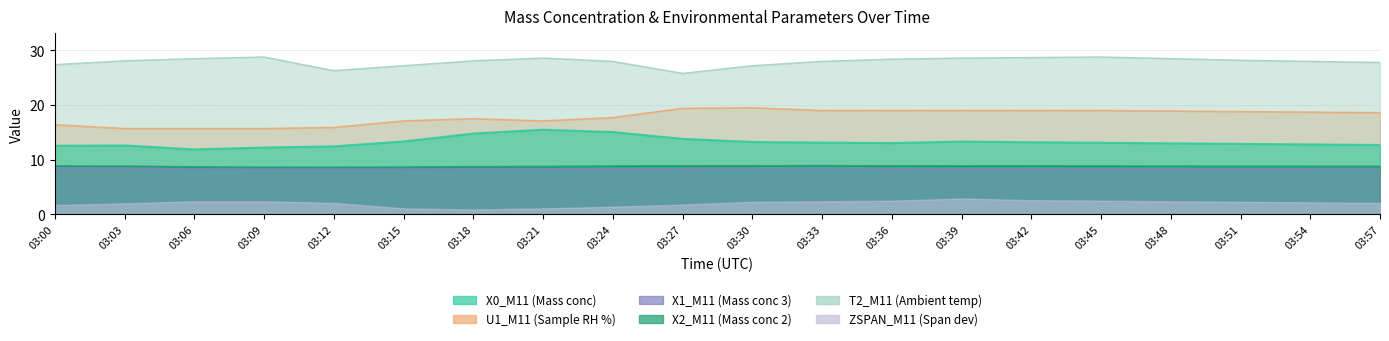

True or false: T2_M11 and X0_M11 cross at least once.

False